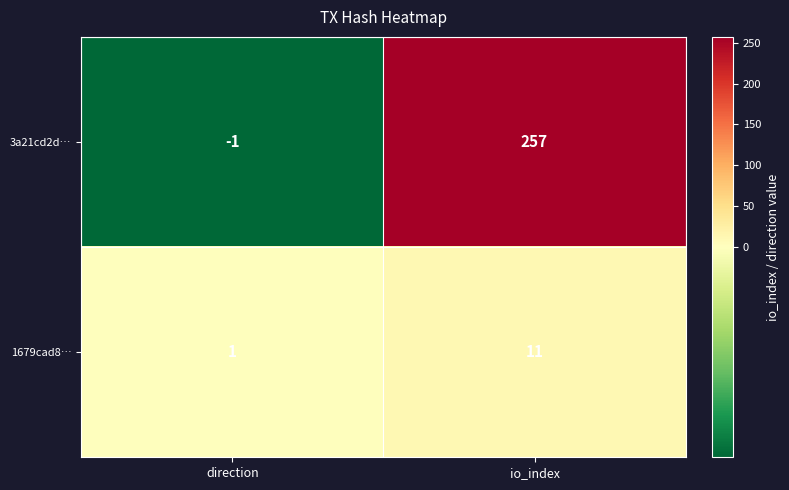

Reading left to right, what are all the values shown in this chart?

3a21cd2d…: direction=-1	io_index=257
1679cad8…: direction=1	io_index=11